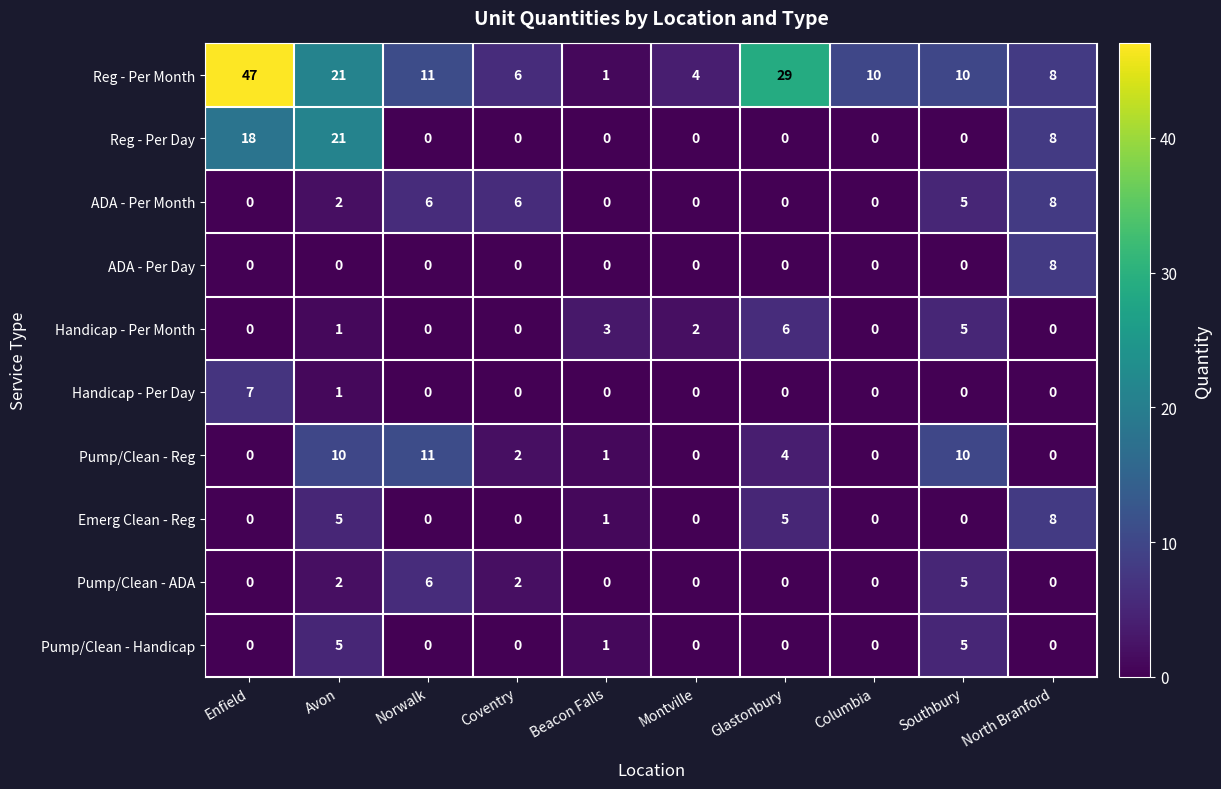

The Emerg Clean - Reg series shows 11 at North Branford. True or false?

False